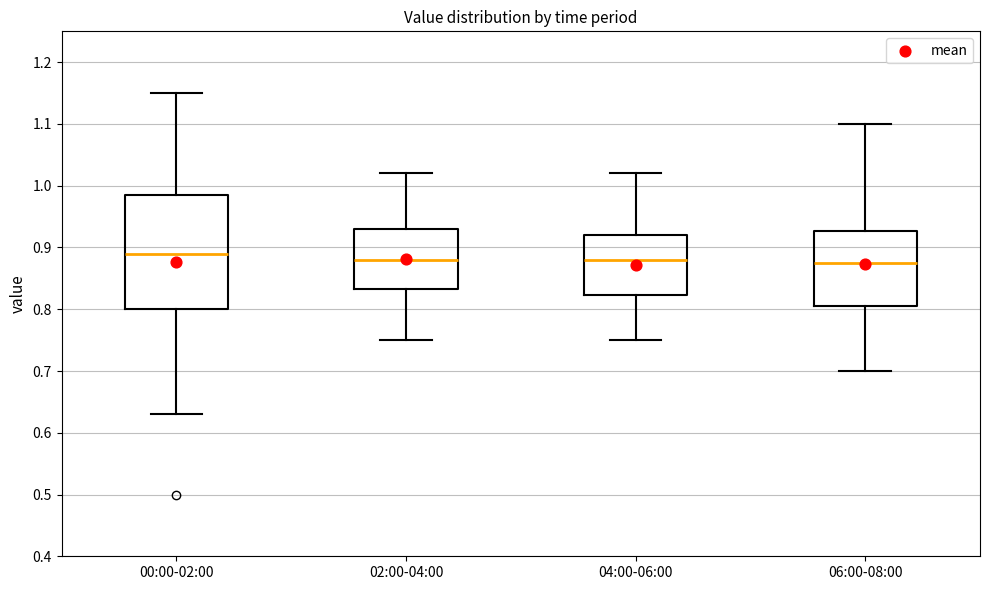

Reading left to right, read every box against the y-axis: the position of its median line, the range the box covers, and the ends of its whiskers. The values are not printed on the chart, so give them approximately, as read against the axis.

00:00-02:00: median 0.89, box 0.80 to 0.99, whiskers 0.63 to 1.15
02:00-04:00: median 0.88, box 0.83 to 0.93, whiskers 0.75 to 1.02
04:00-06:00: median 0.88, box 0.82 to 0.92, whiskers 0.75 to 1.02
06:00-08:00: median 0.88, box 0.81 to 0.93, whiskers 0.70 to 1.10